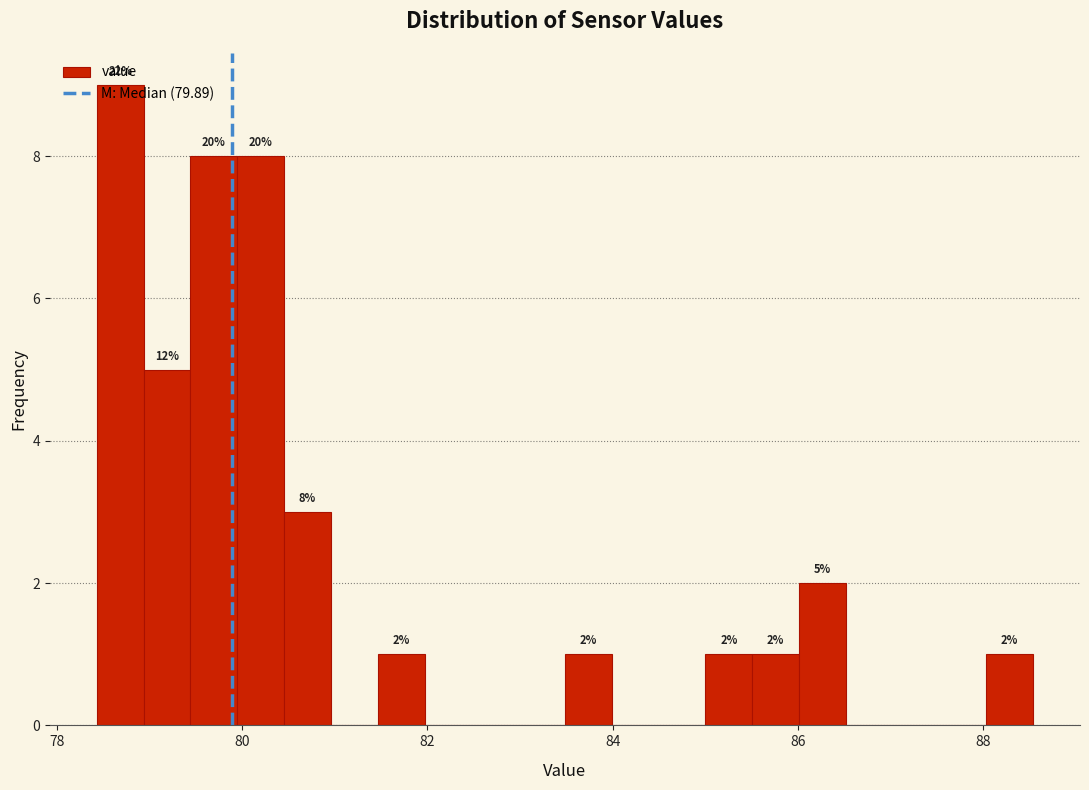

Read against the x-axis, roughly where is the centre of the tallest bar?

78.6